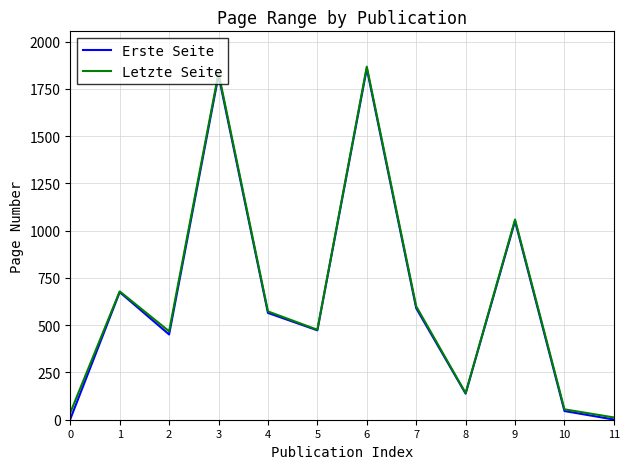

Which series changed the most between 3 and 4?

Letzte Seite